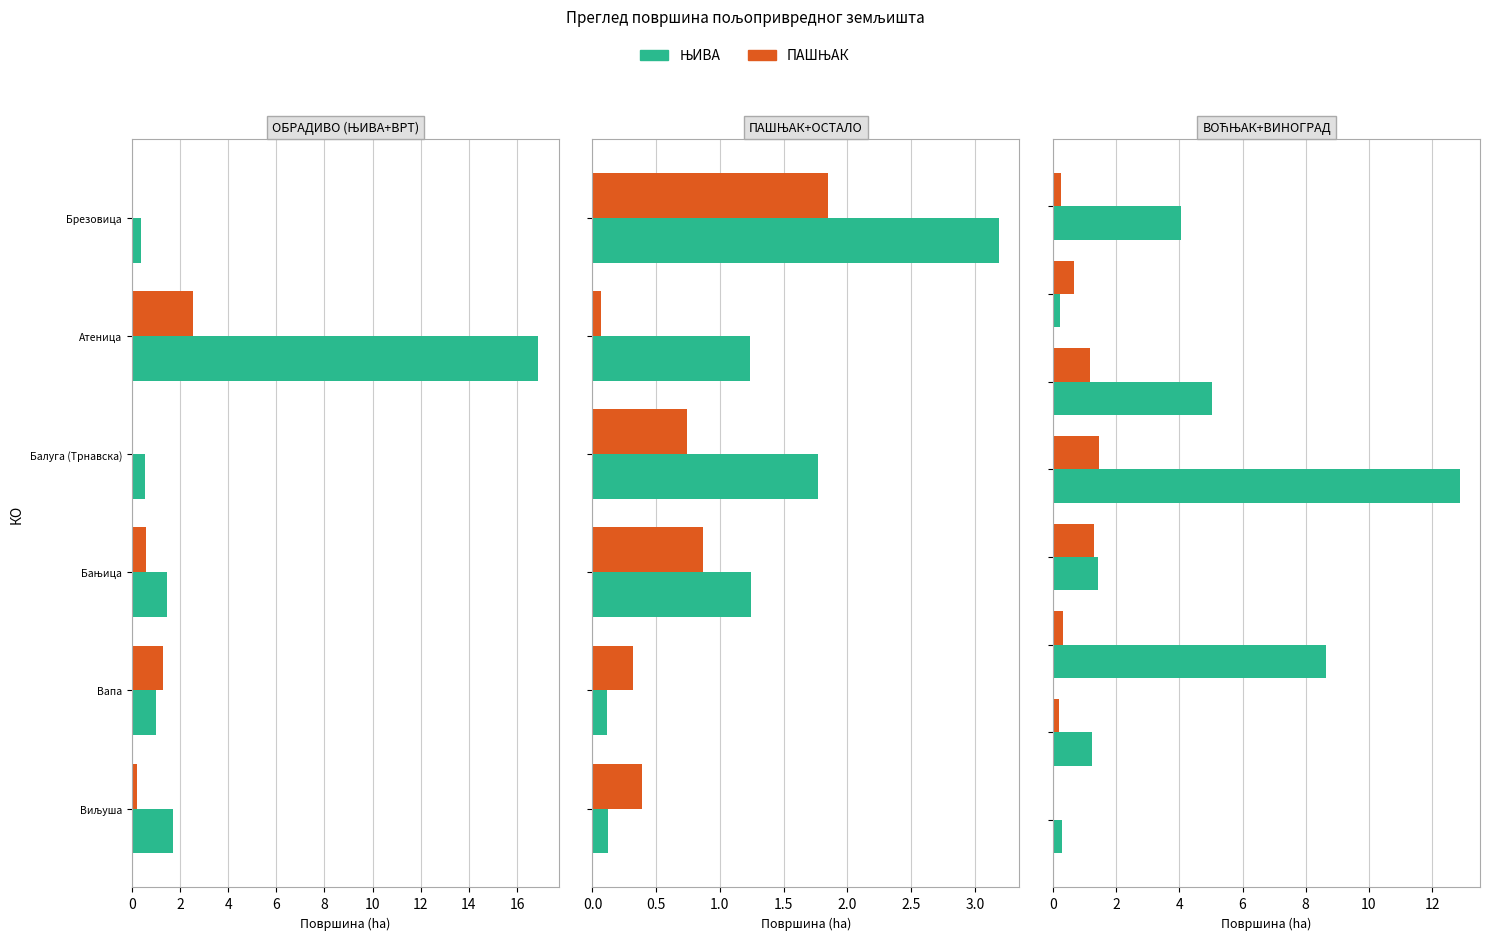

Which has a higher value, Балуга (Трнавска) or Вапа?

Вапа